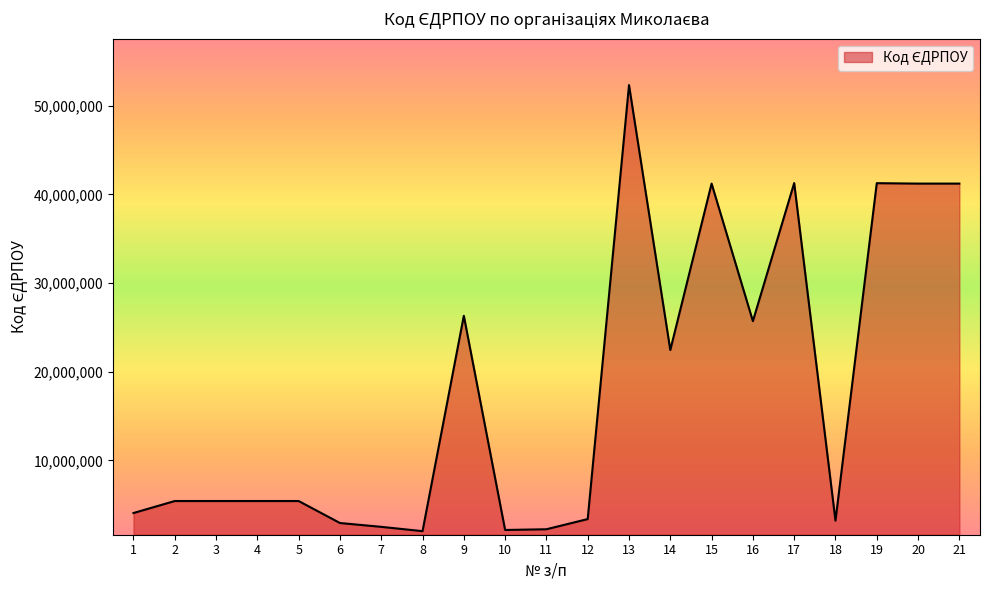

Is it true that the value at 21 is 41210490?

True